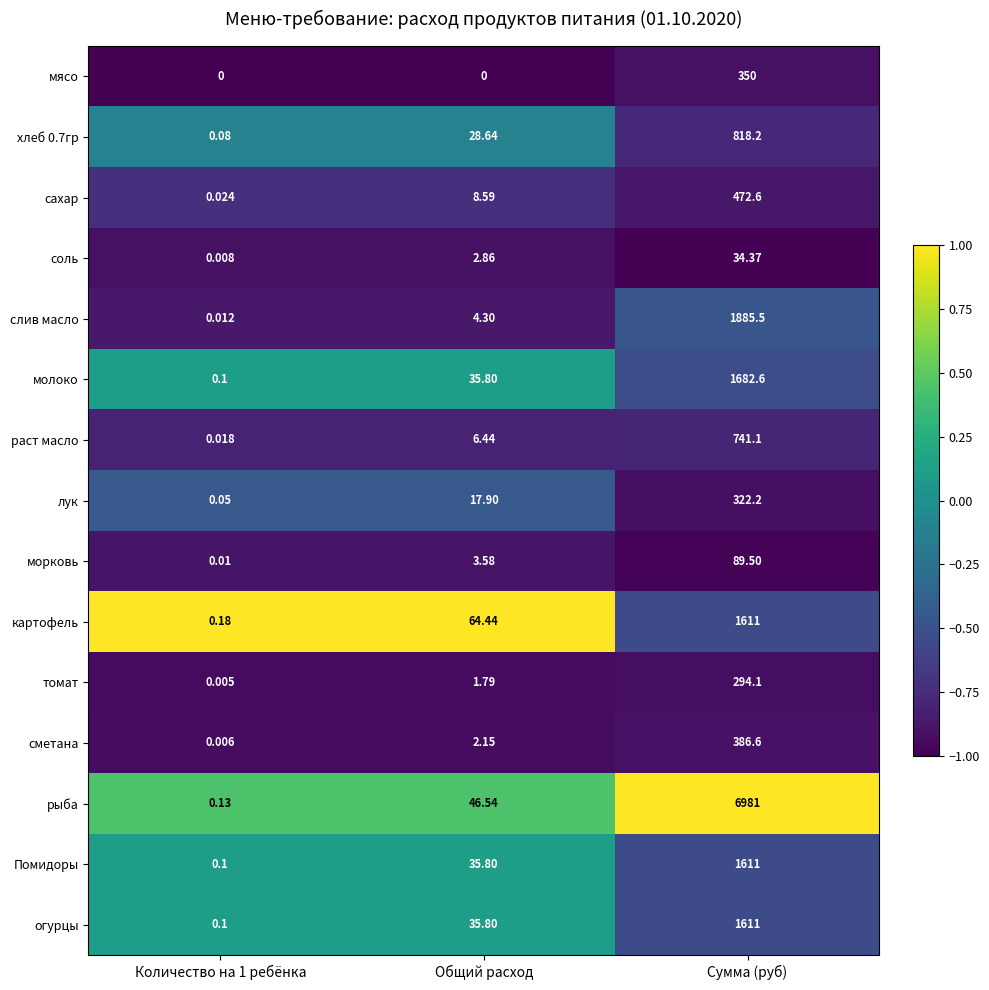

At which label does соль first exceed 2?

Общий расход